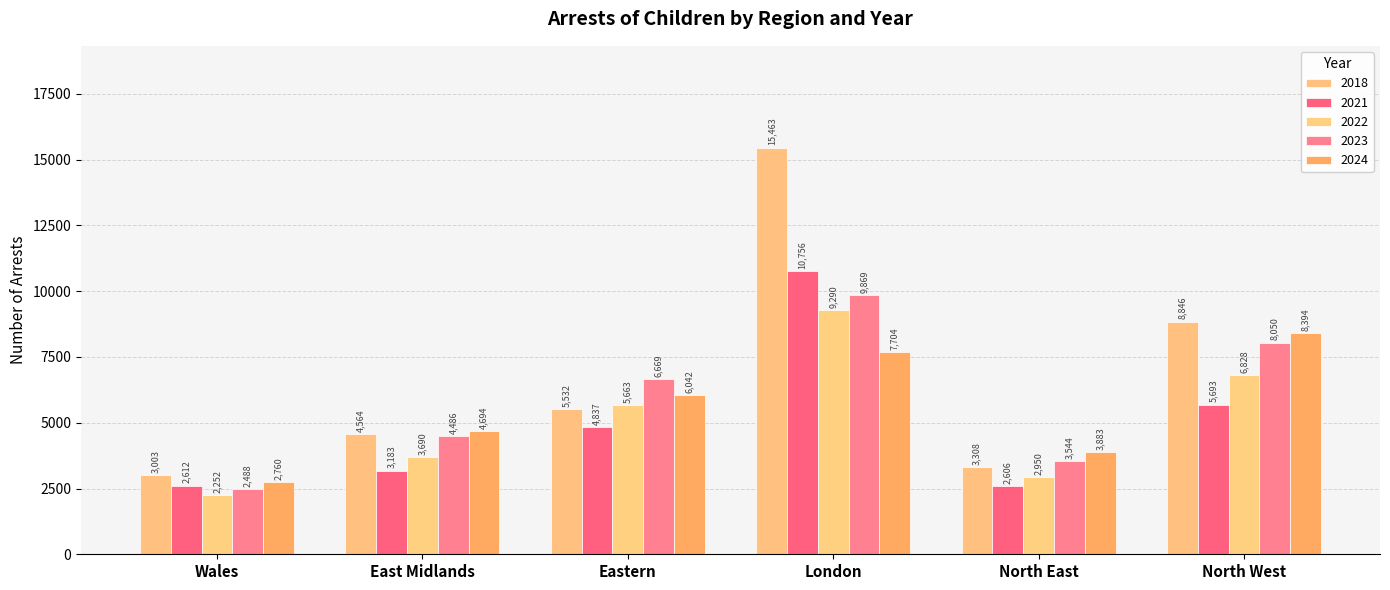

What is the smallest value displayed?

2252